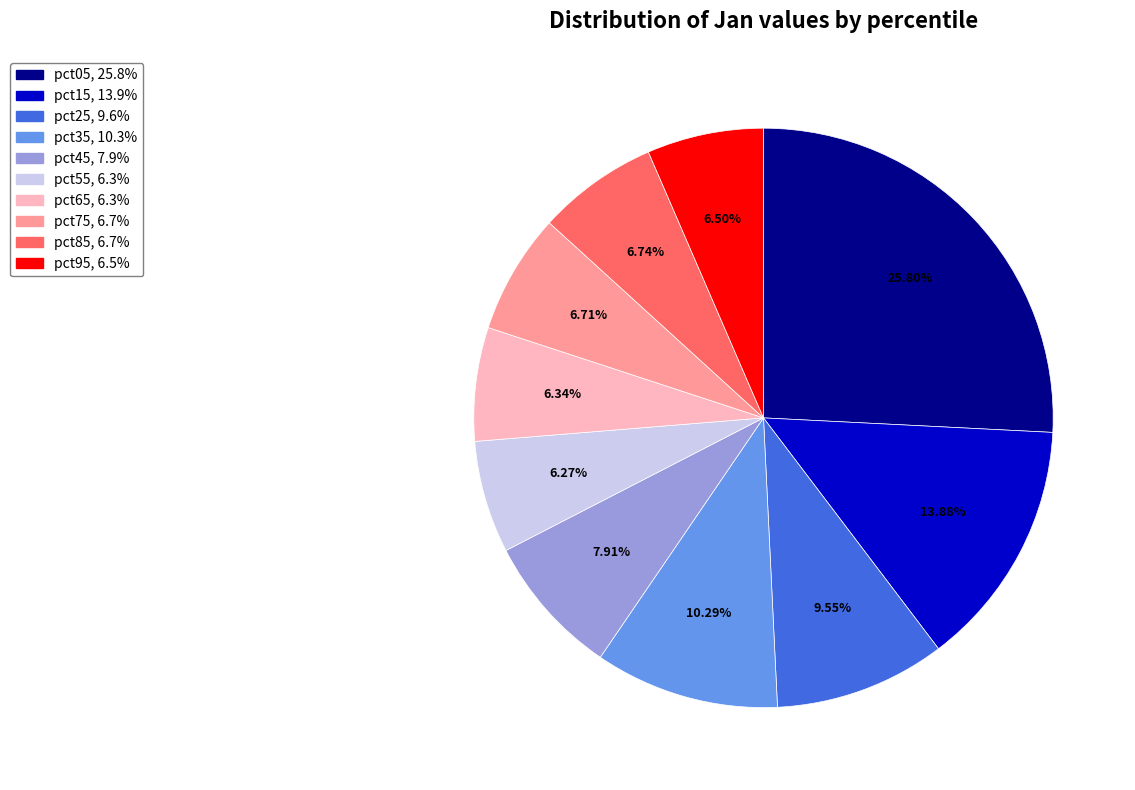

Which has a higher value, pct05 or pct65?

pct05